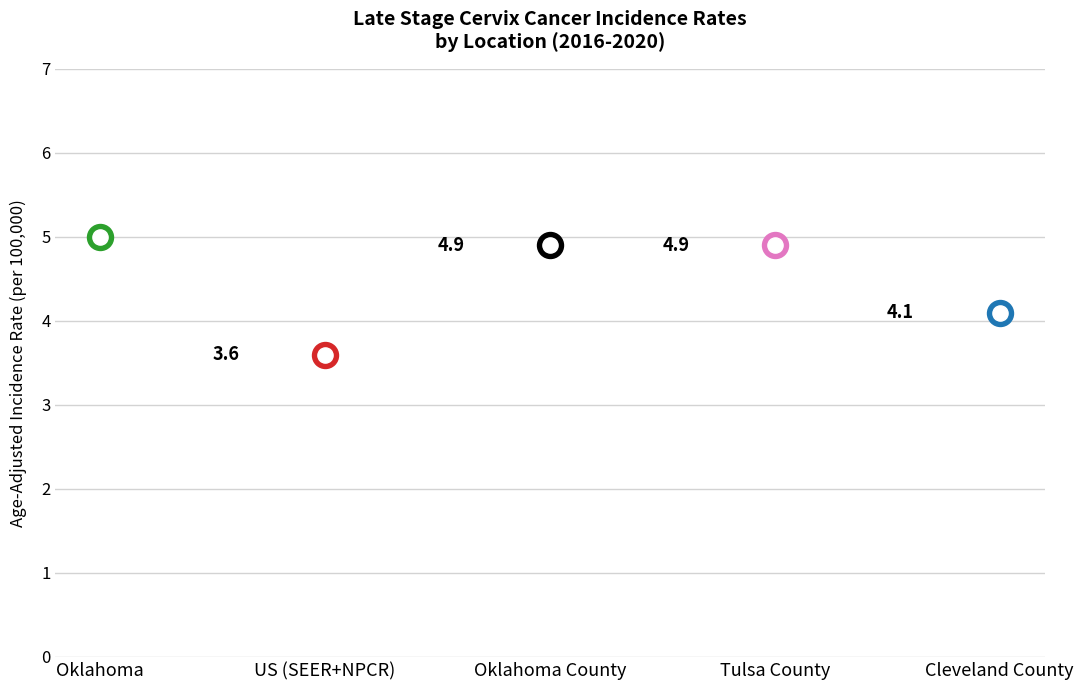

Approximately how many times larger is the value at Cleveland County compared to US (SEER+NPCR)?

1.1